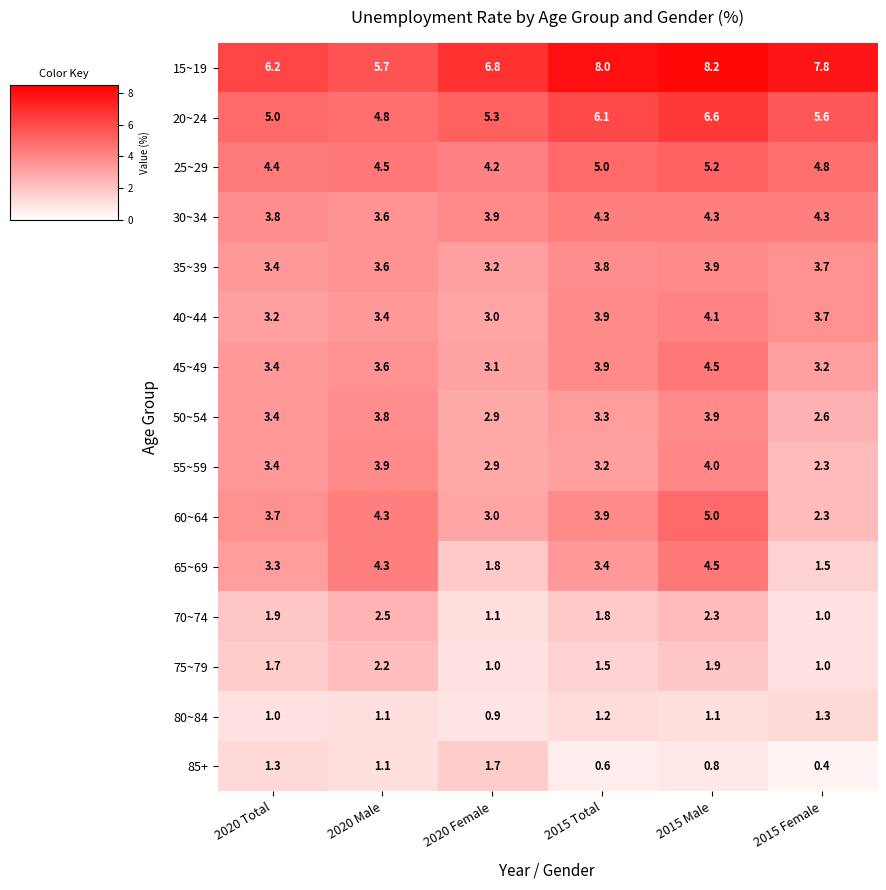

What is the difference between the highest and lowest values at 2020 Male?

4.6